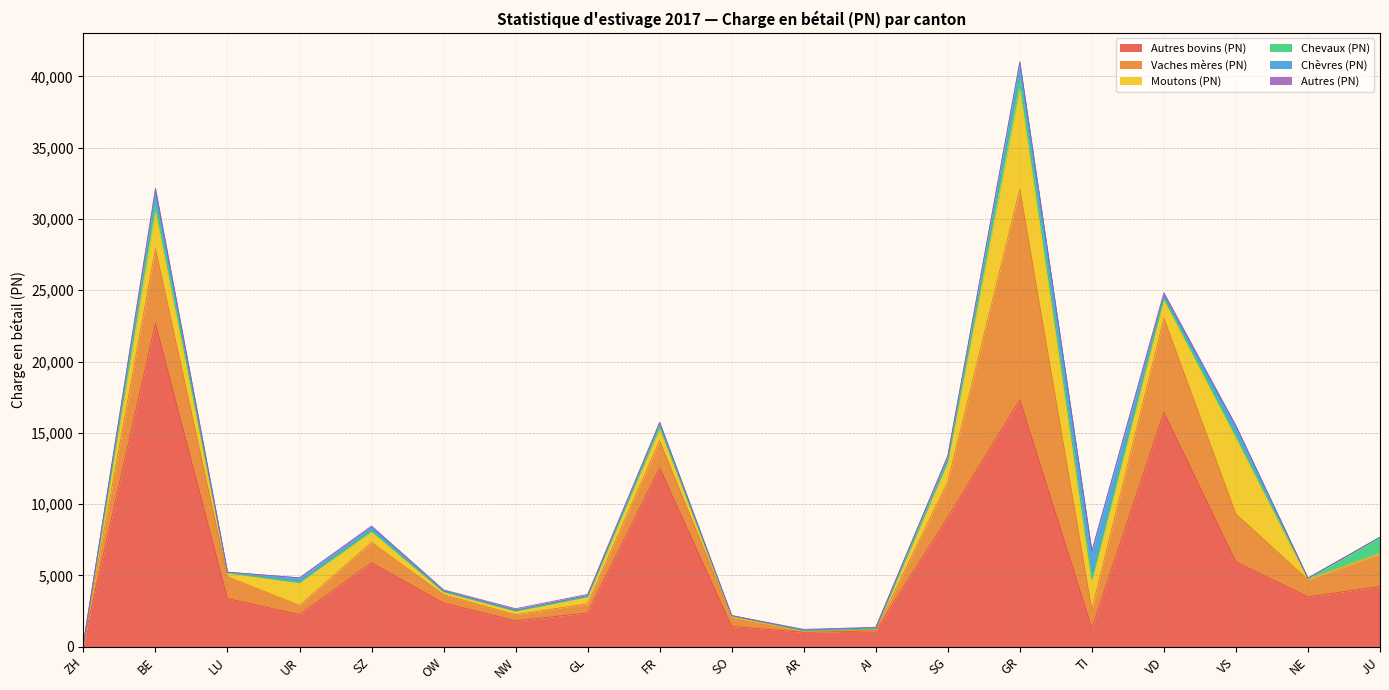

Rank the series at TI from highest to lowest value.

Moutons (PN), Chèvres (PN), Autres bovins (PN), Vaches mères (PN), Chevaux (PN), Autres (PN)